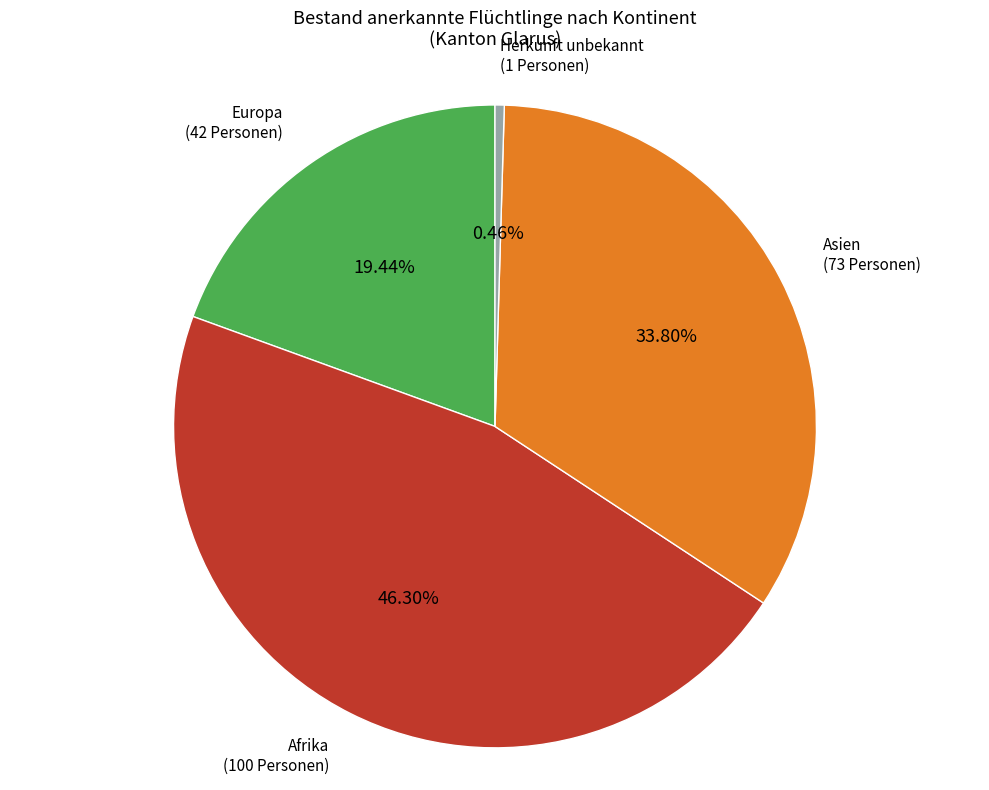

Rank the categories by value from lowest to highest.

Herkunft unbekannt, Europa, Asien, Afrika